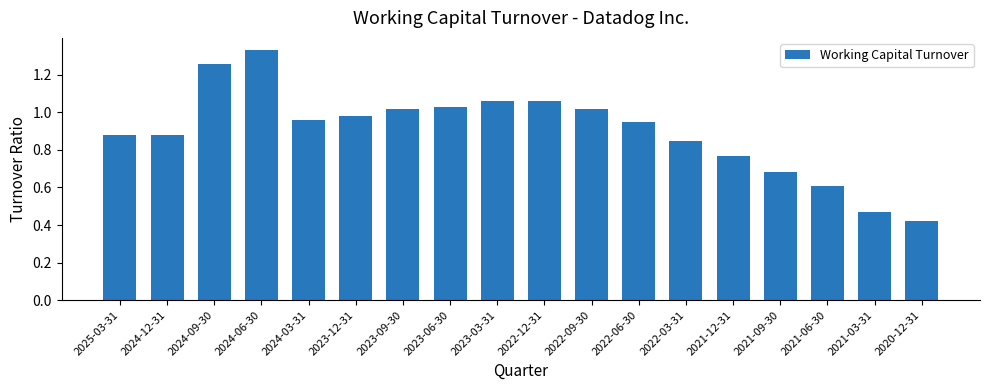

What is the label of the 18th bar from the left?

2020-12-31